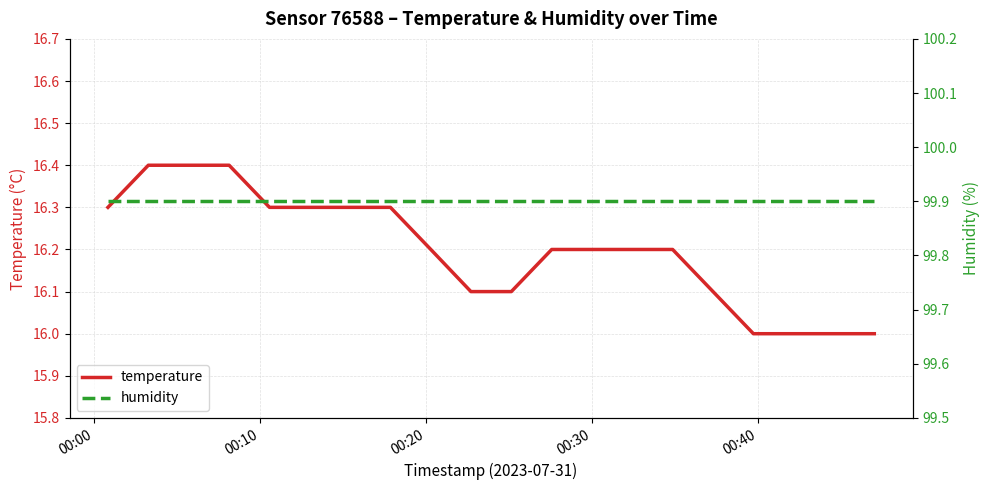

True or false: humidity and temperature intersect in this chart.

False